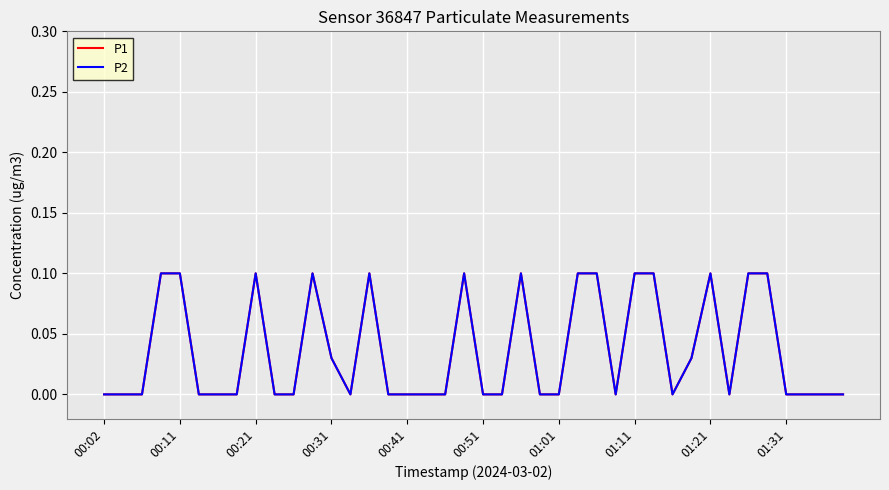

How many lines are shown in the chart?

2